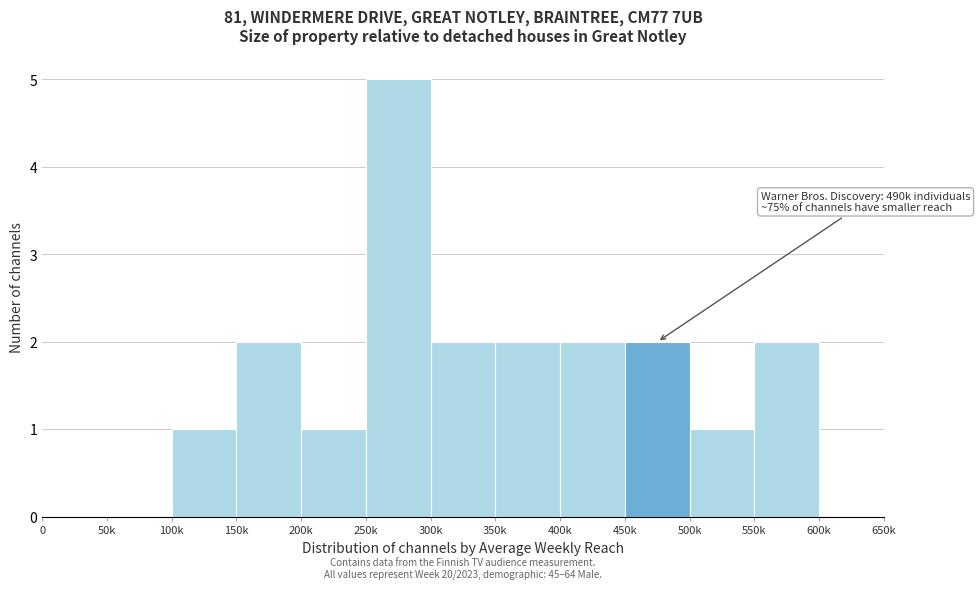

Reading left to right, transcribe all the data shown in this chart.

0=0	50k=0	100k=1	150k=2	200k=1	250k=5	300k=2	350k=2	400k=2	450k=2	500k=1	550k=2	600k=0